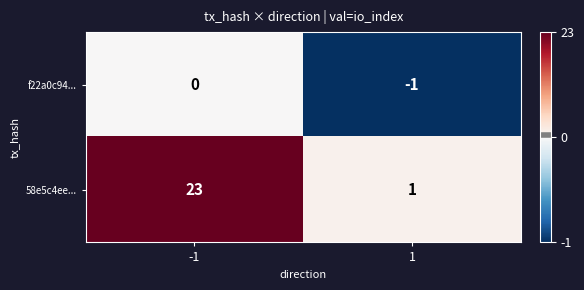

What is the sum of the 58e5c4ee... values at -1 and 1?

24